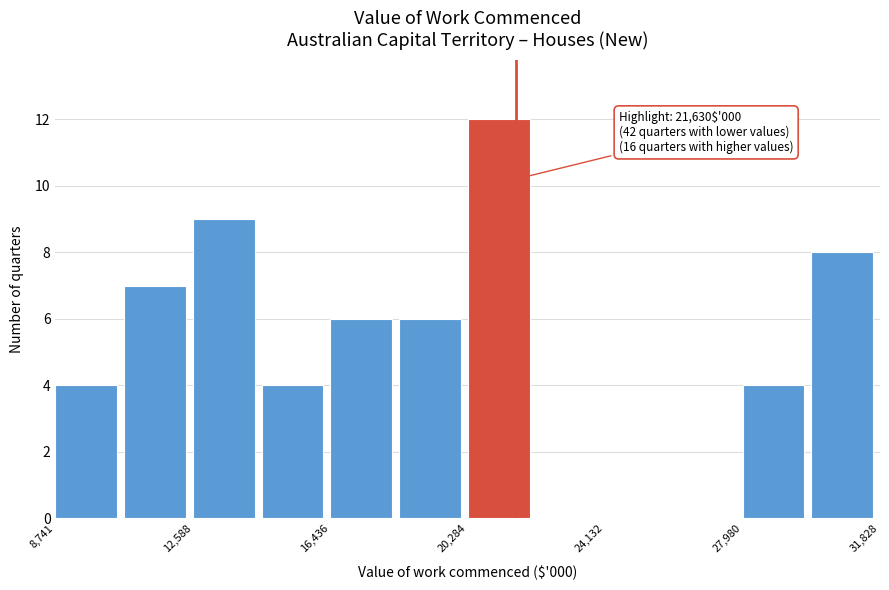

Around what value on the x-axis is the tallest bar? Give the approximate position of its centre, as read against the axis.

21000